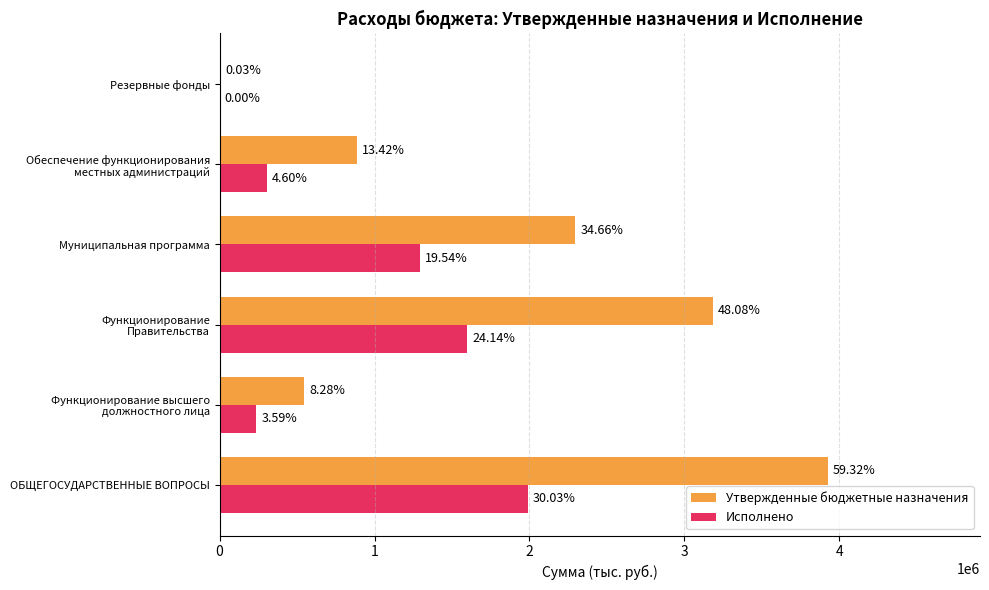

What are all the series names shown in the legend?

Утвержденные бюджетные назначения, Исполнено